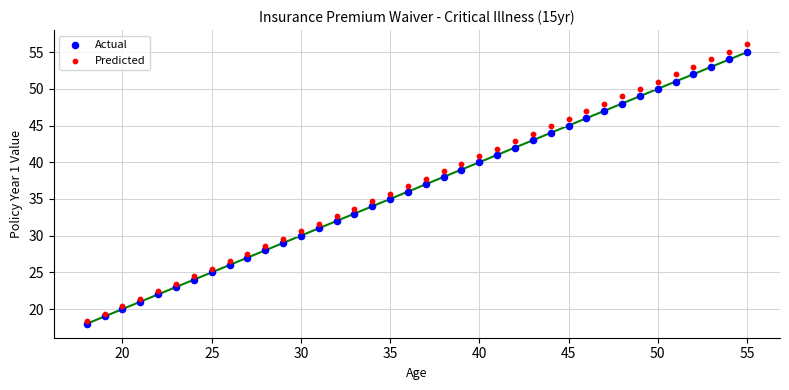

Which series contains the highest Y value?

Predicted